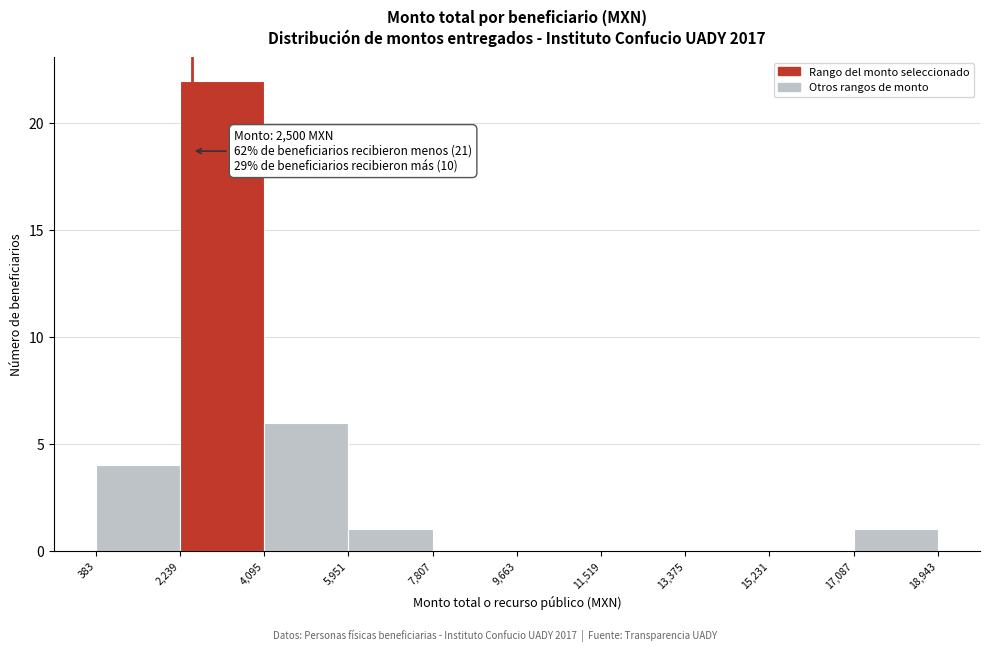

Over which range of the x-axis is the bar tallest?

2,239 to 4,095